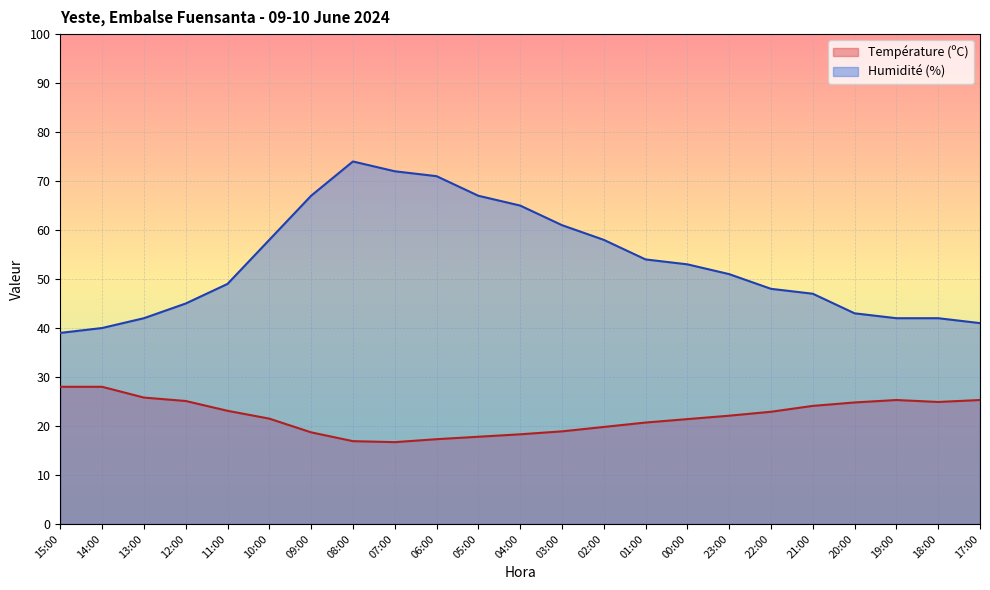

List the series in order of their overall mean, highest first.

Humidité (%), Température (ºC)